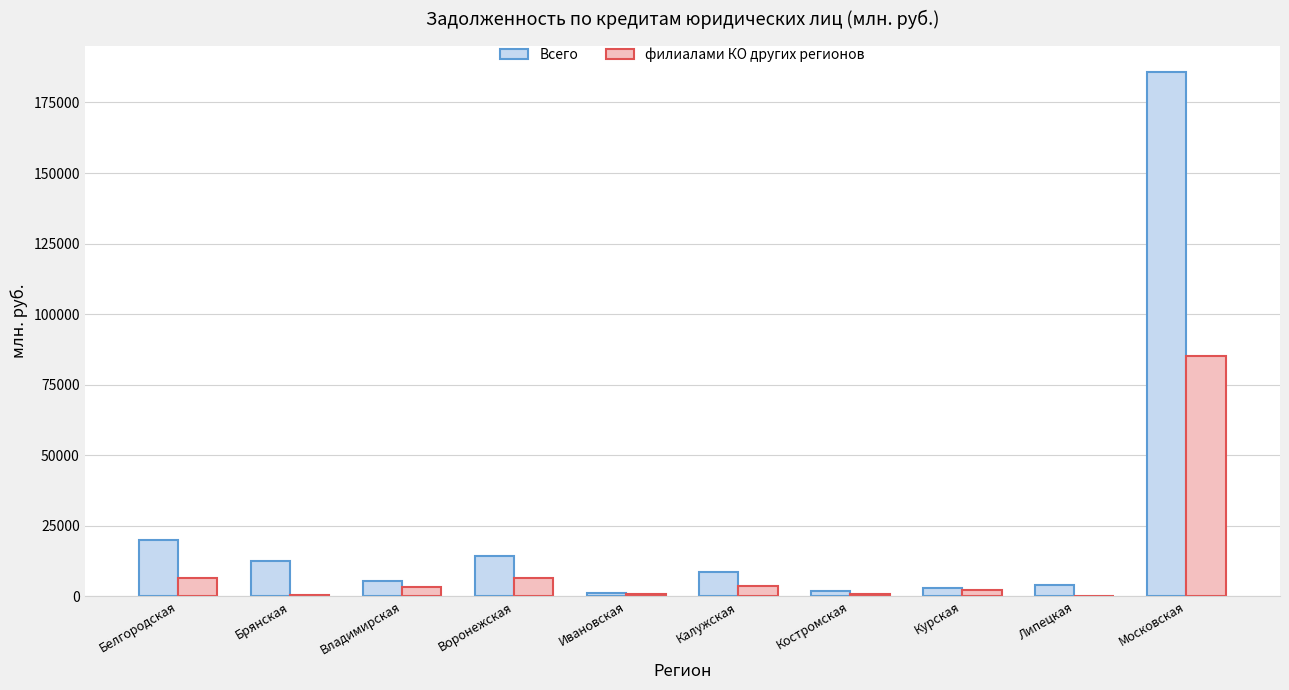

Between Воронежская and Липецкая, which series saw the biggest shift?

Всего